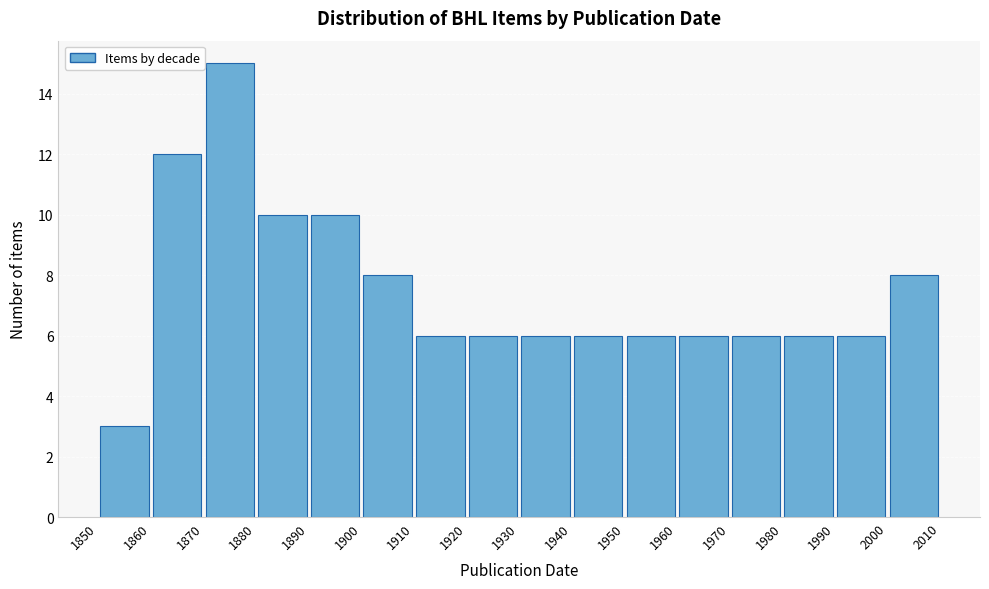

Reading left to right, list every bar in this chart as the range it spans on the x-axis followed by its height. The values are not printed on the chart, so give them approximately, as read against the axis.

1850 to 1860: 3
1860 to 1870: 12
1870 to 1880: 15
1880 to 1890: 10
1890 to 1900: 10
1900 to 1910: 8
1910 to 1920: 6
1920 to 1930: 6
1930 to 1940: 6
1940 to 1950: 6
1950 to 1960: 6
1960 to 1970: 6
1970 to 1980: 6
1980 to 1990: 6
1990 to 2000: 6
2000 to 2010: 8